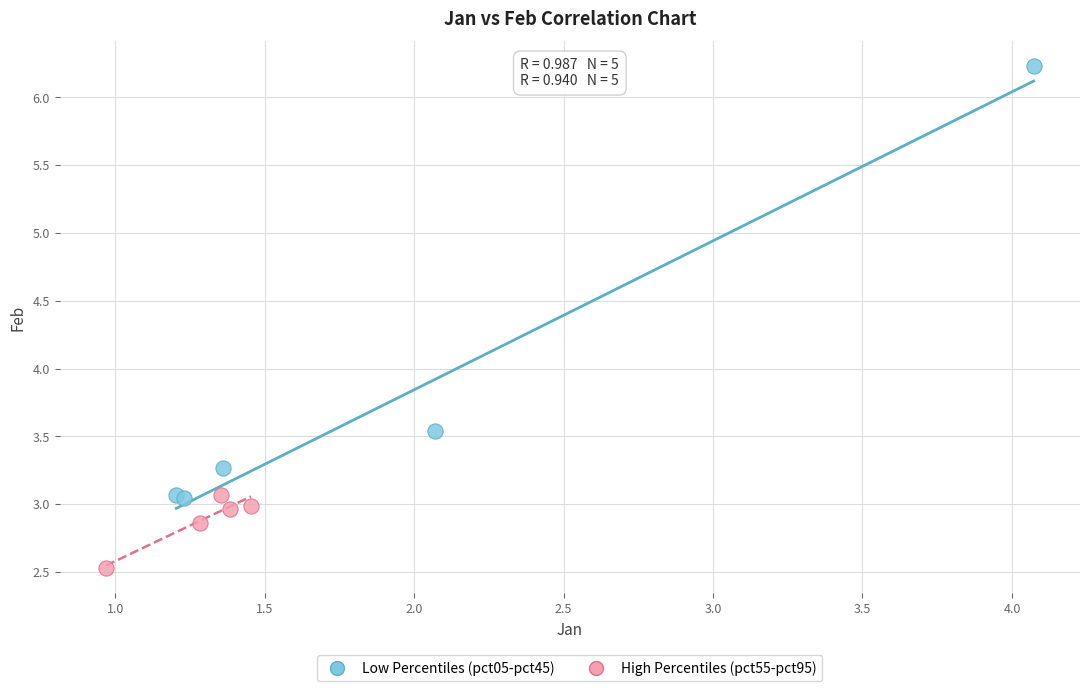

Which series reaches the maximum Y coordinate?

Low Percentiles (pct05-pct45)